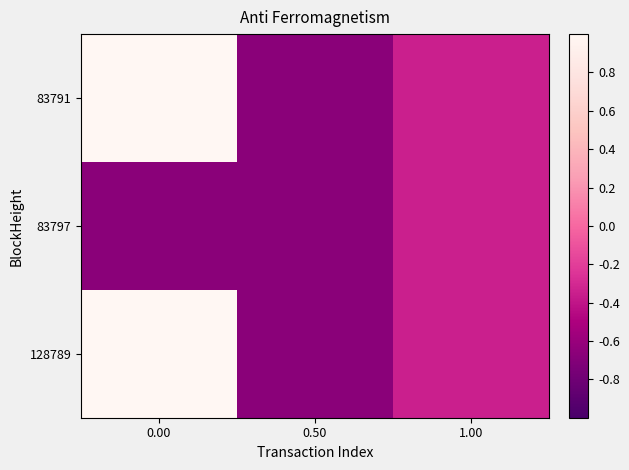

Reading left to right, transcribe all the data shown in this chart.

83791: 0.00=1.0	0.50=-0.7	1.00=-0.3
83797: 0.00=-0.7	0.50=-0.7	1.00=-0.3
128789: 0.00=1.0	0.50=-0.7	1.00=-0.3